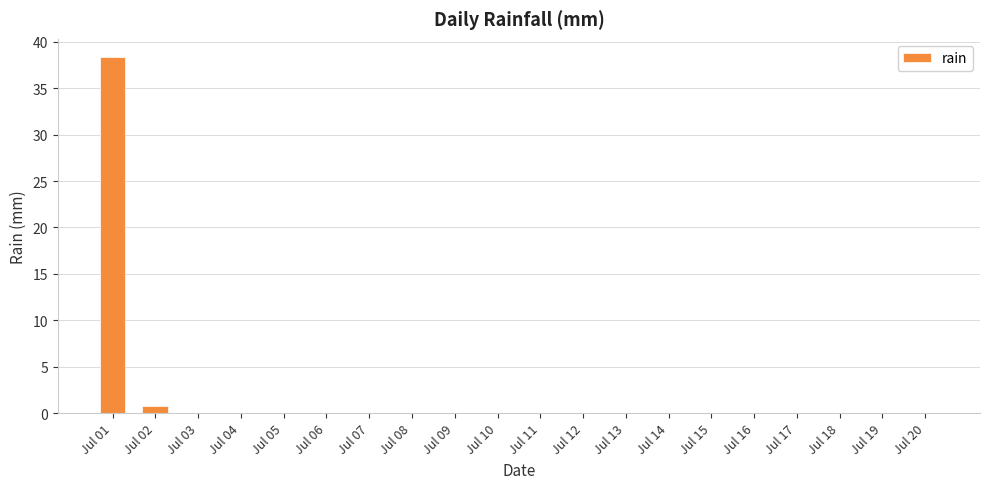

The chart shows a value of 0.8 at Jul 02. True or false?

True